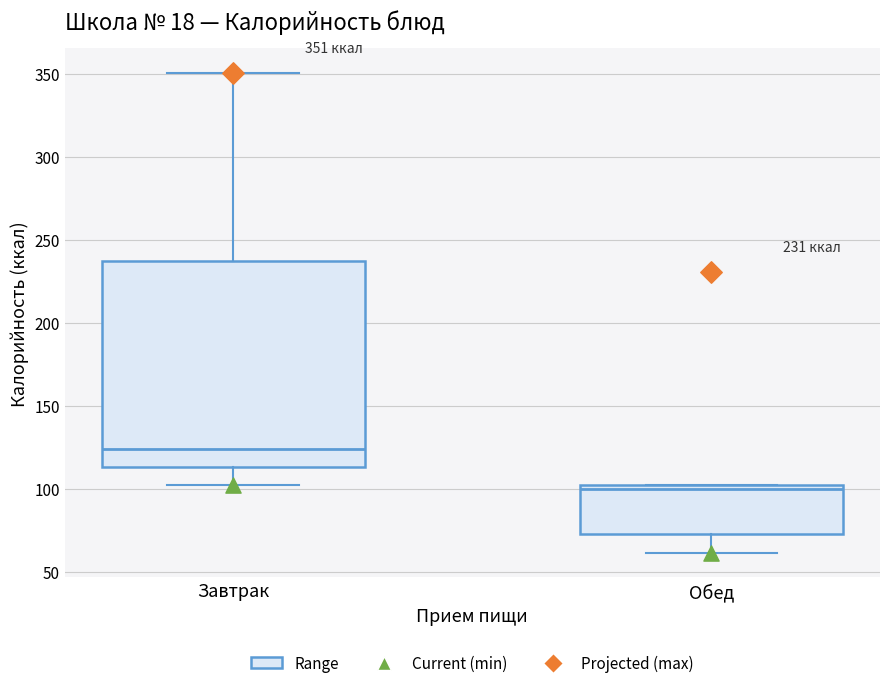

Comparing the boxes themselves (not the whiskers), which one is the tallest?

Завтрак